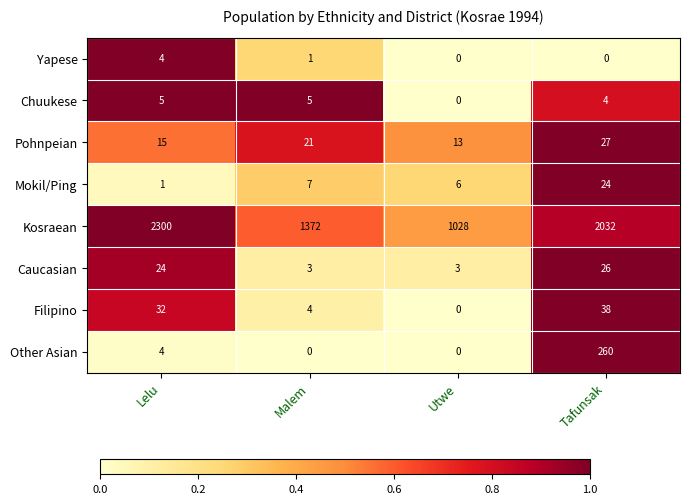

The value of Chuukese at Tafunsak is 4. True or false?

True